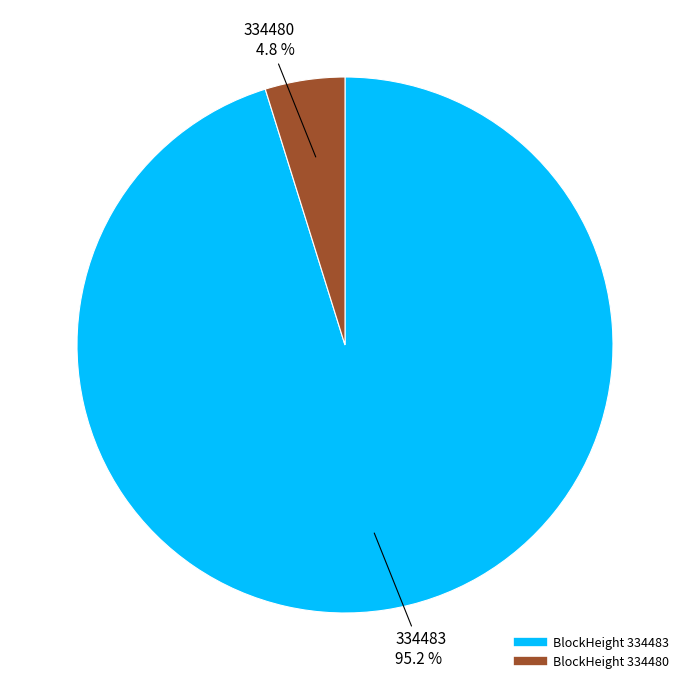

To the nearest percent, what is the average slice percentage?

50%